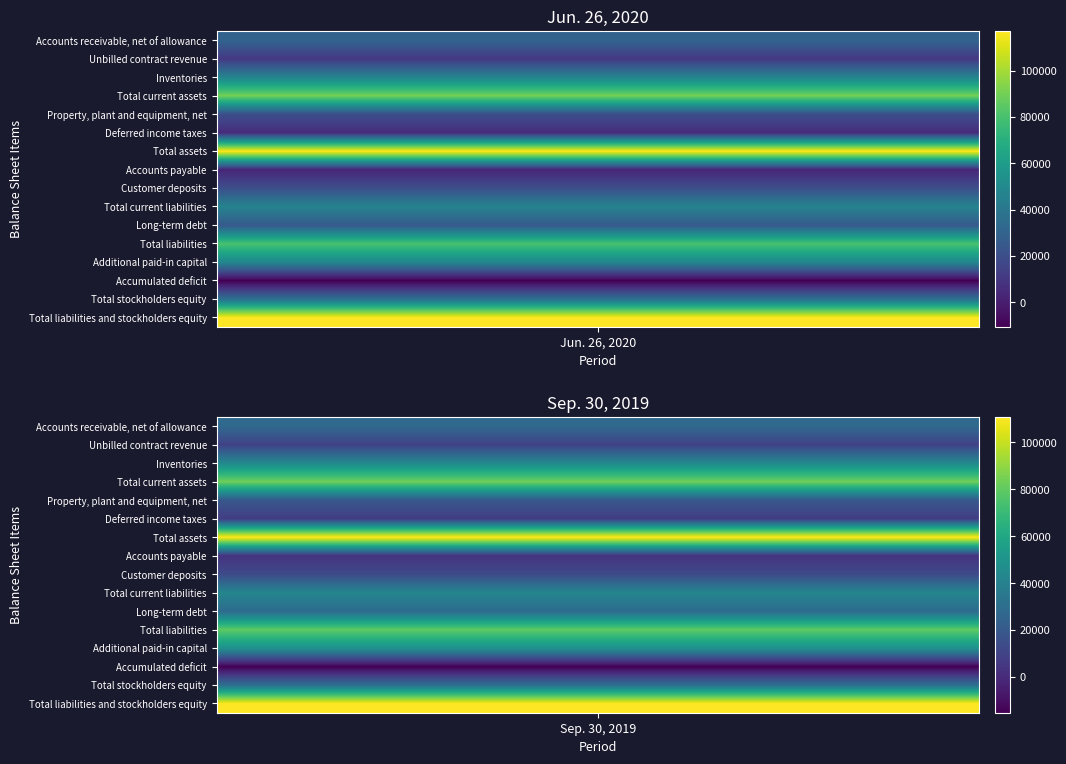

What is the maximum value for Total current assets?

90120